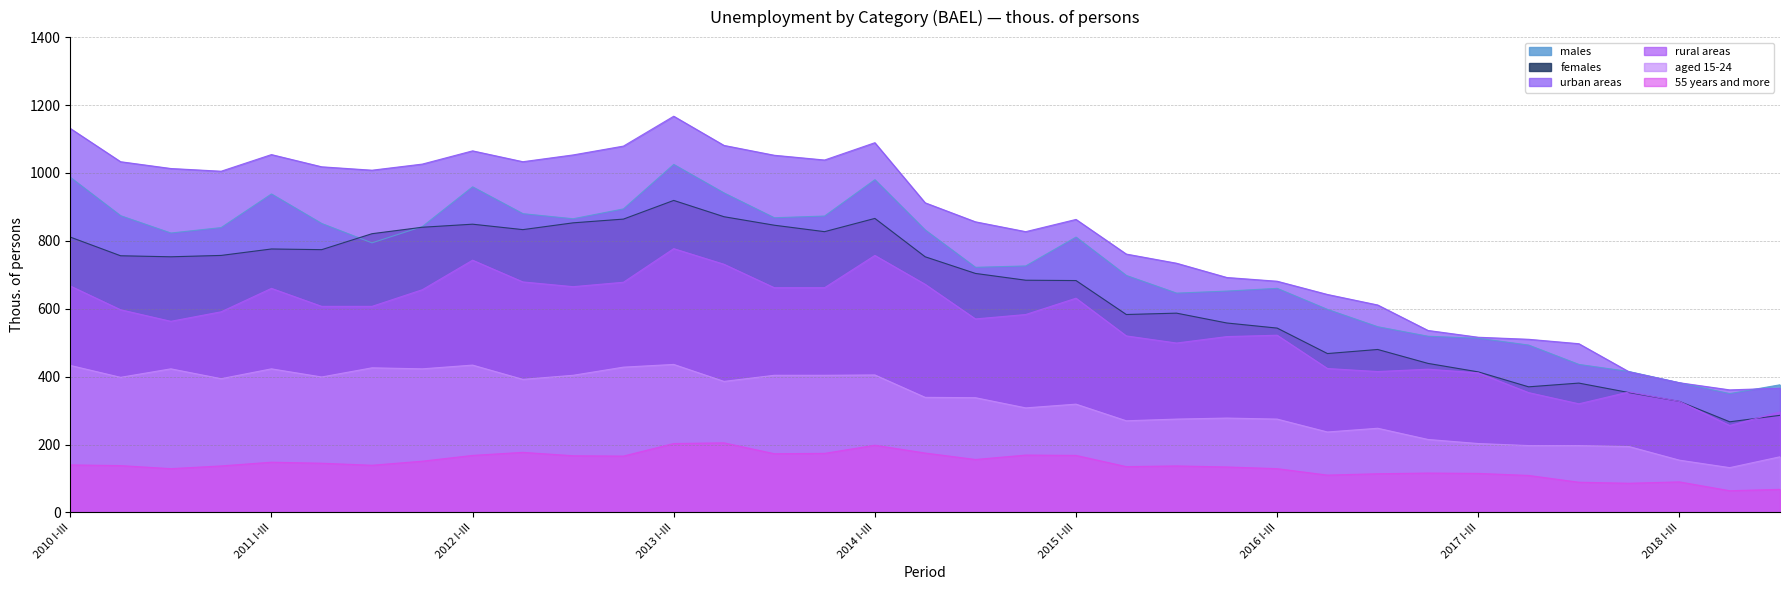

Does the chart have visible grid lines?

Yes